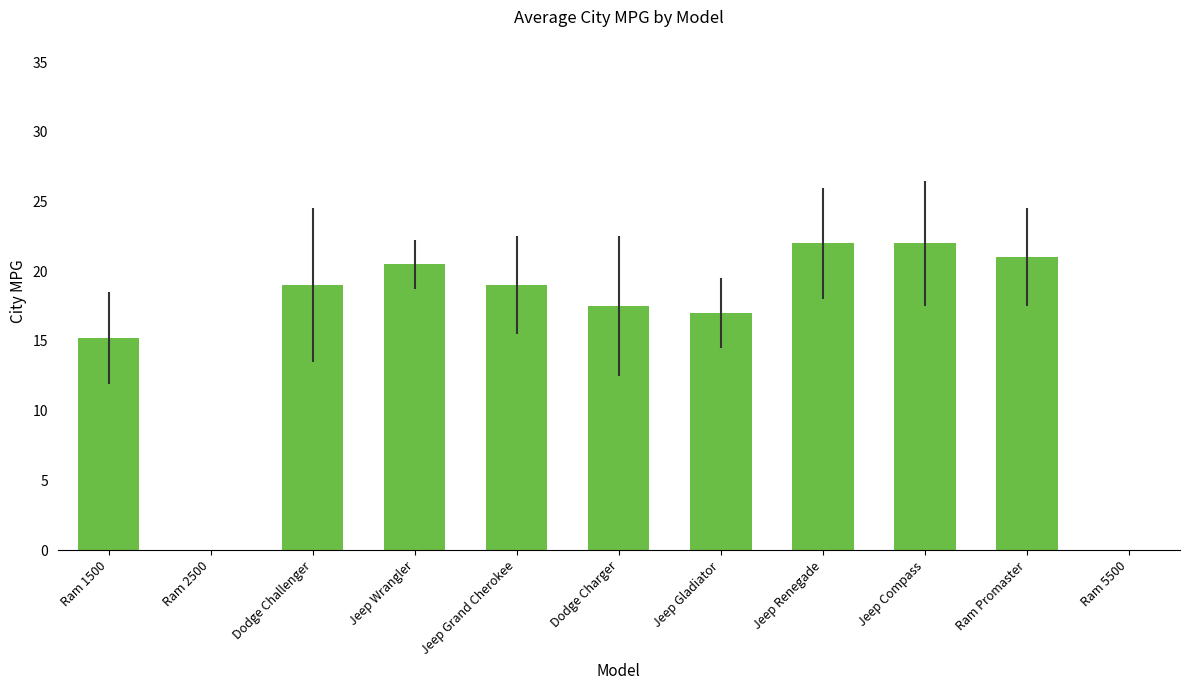

What is the change in value from Jeep Renegade to Ram 5500?

-22.0